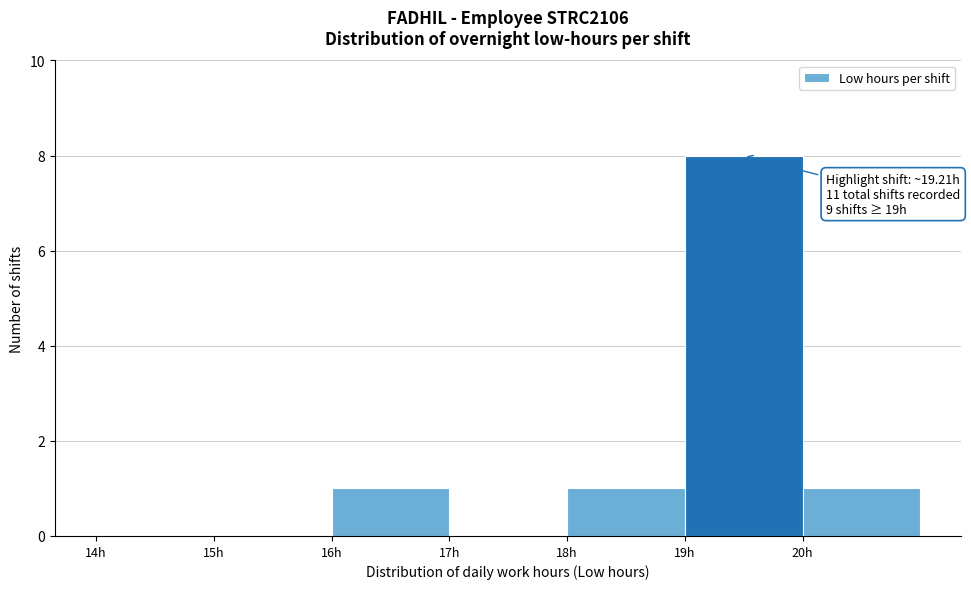

Over which range of the x-axis is the bar tallest?

19 to 20